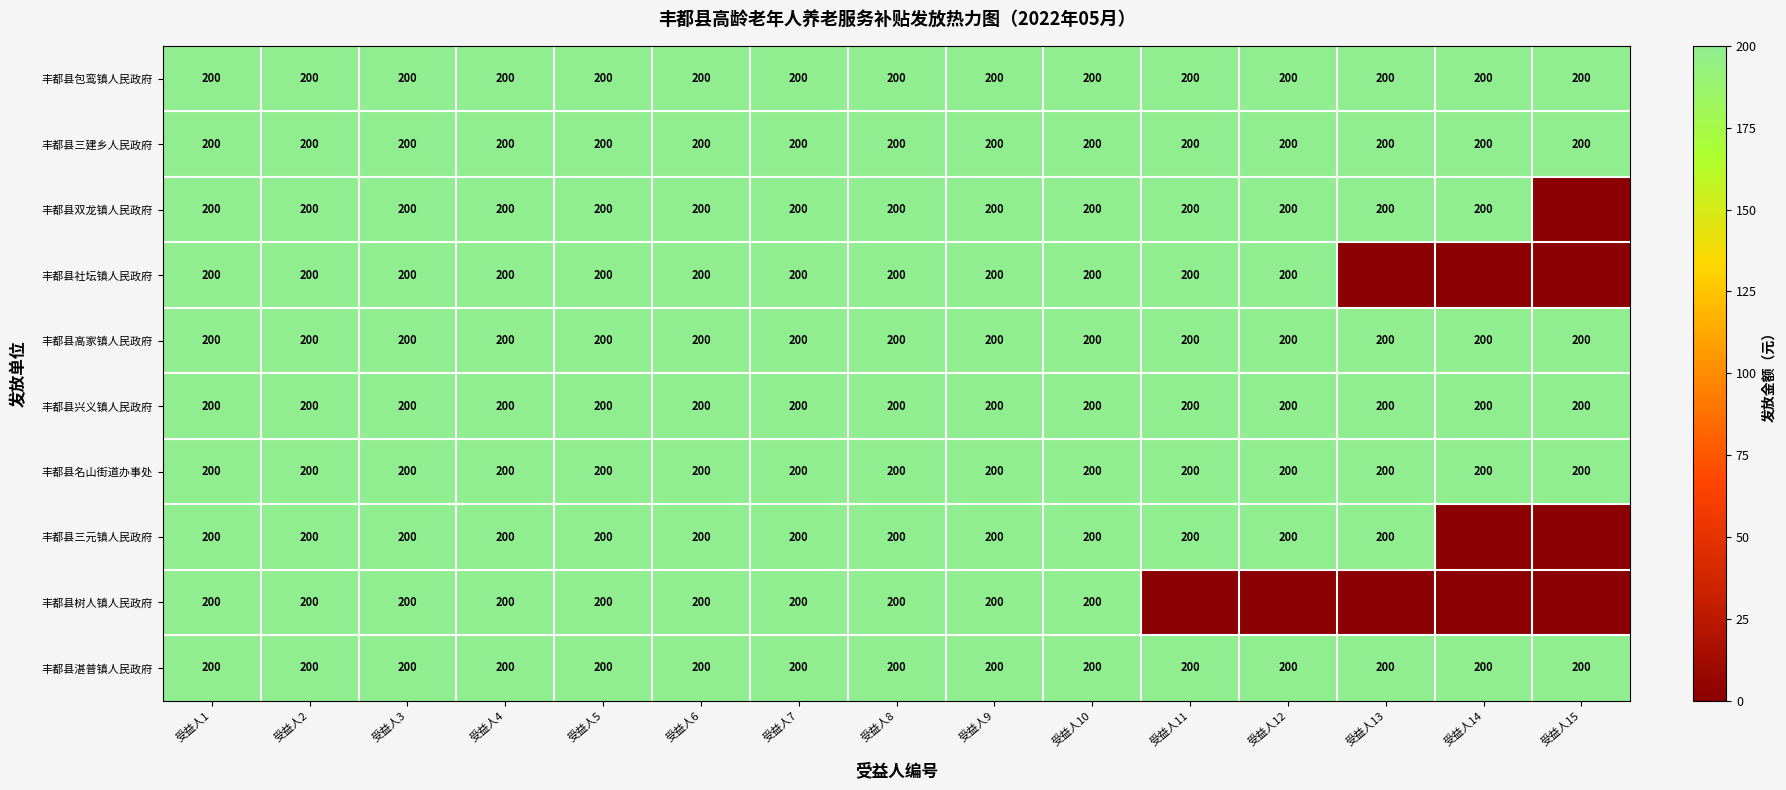

The value of 丰都县三元镇人民政府 at 受益人9 is 200. True or false?

True